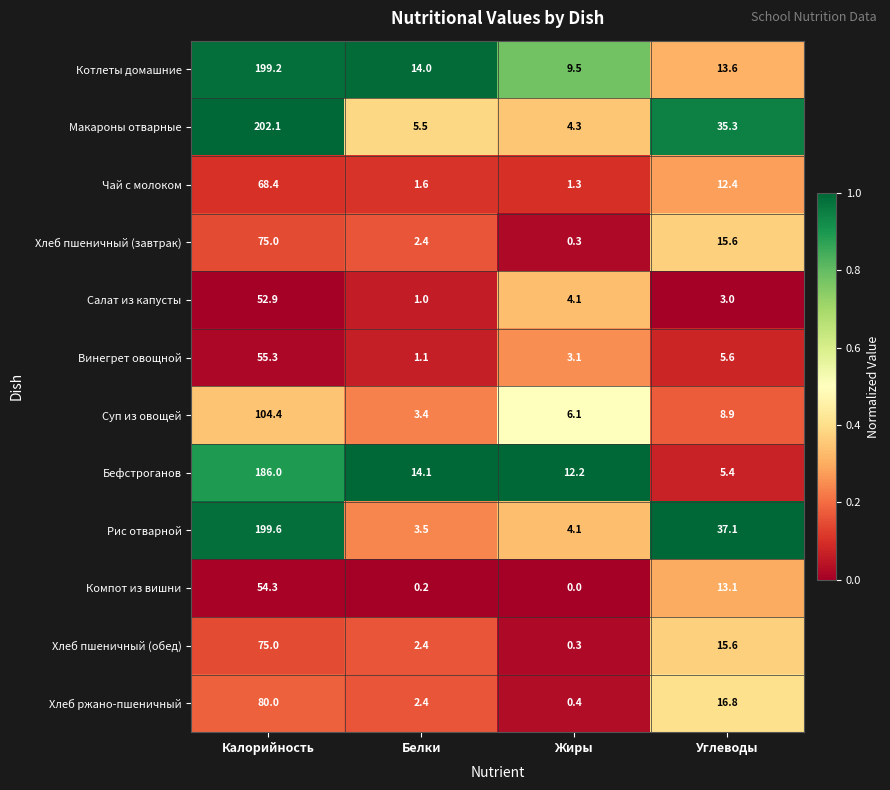

What is the maximum value for Котлеты домашние?

199.2